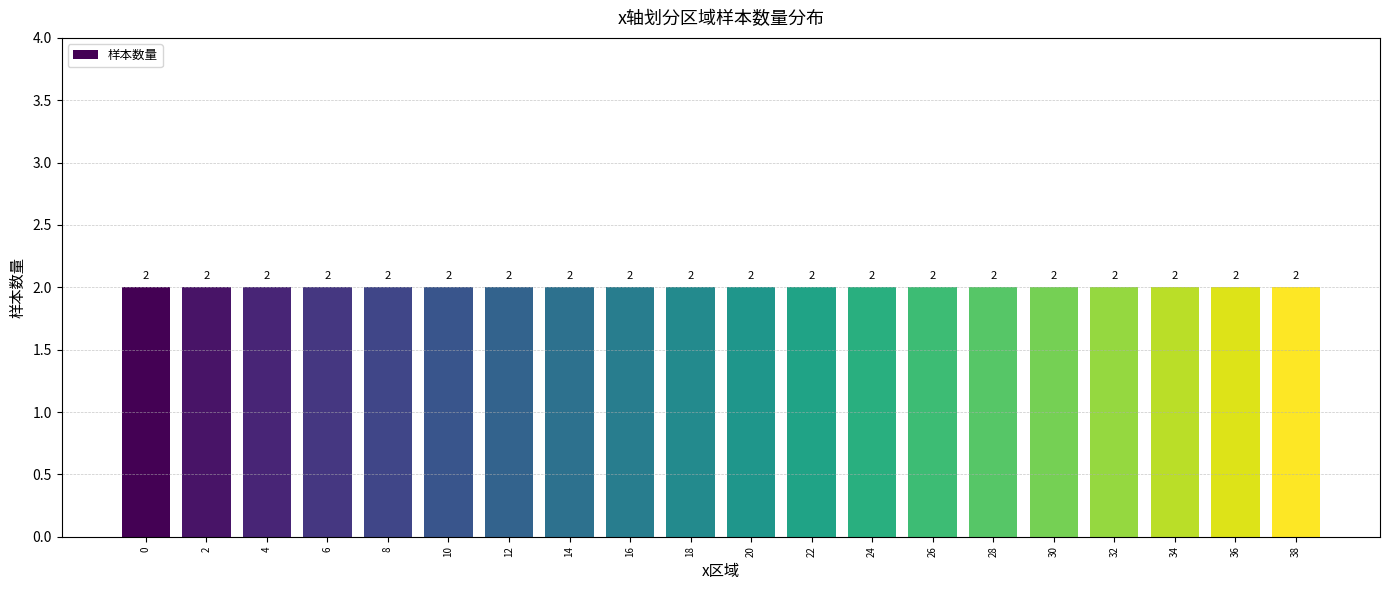

Which label corresponds to the smallest value in the chart?

8